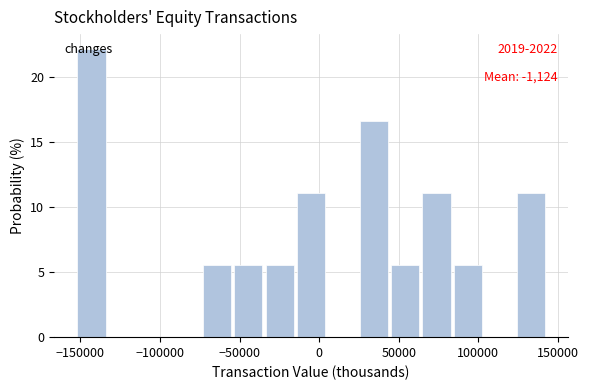

Read against the x-axis, roughly where is the centre of the tallest bar?

-145000